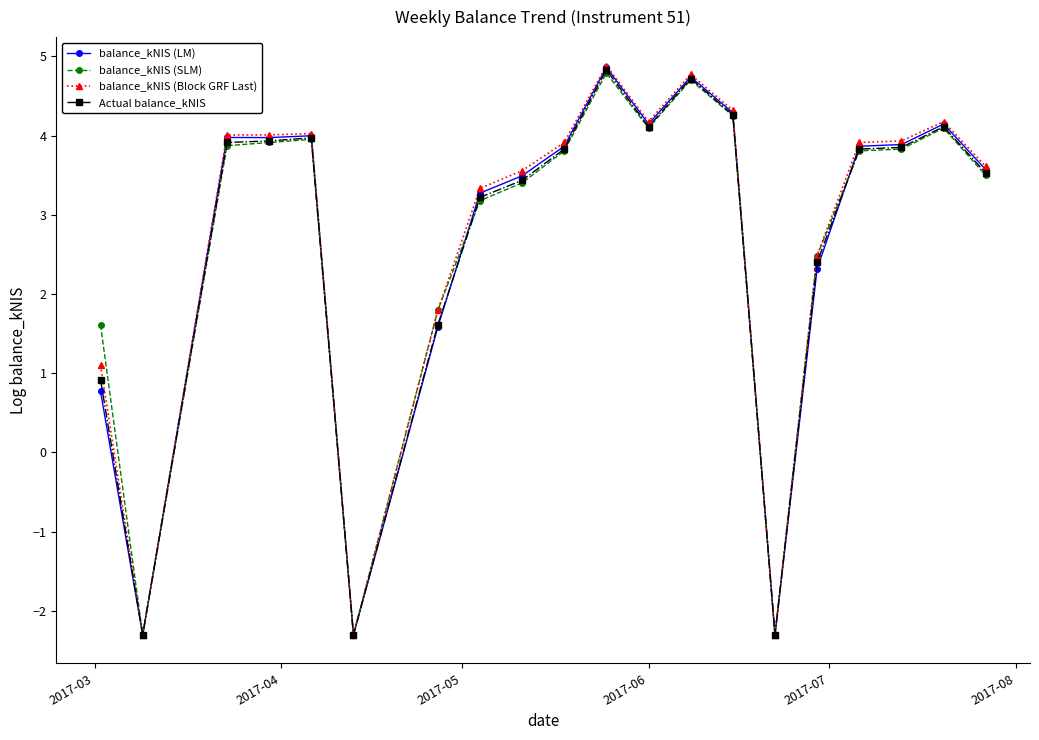

True or false: balance_kNIS (LM) has more than 1 interior local peaks.

True